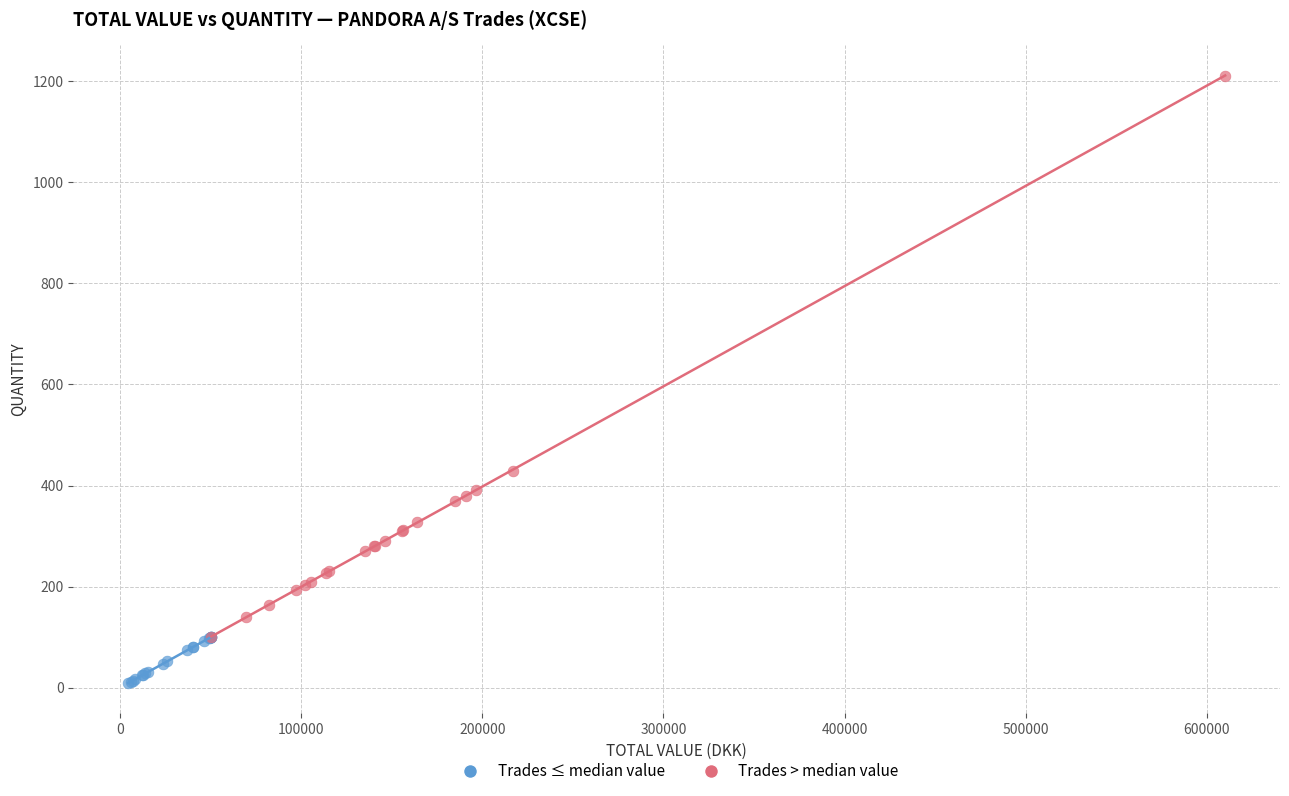

Which series has the widest spread of Y values?

Trades > median value